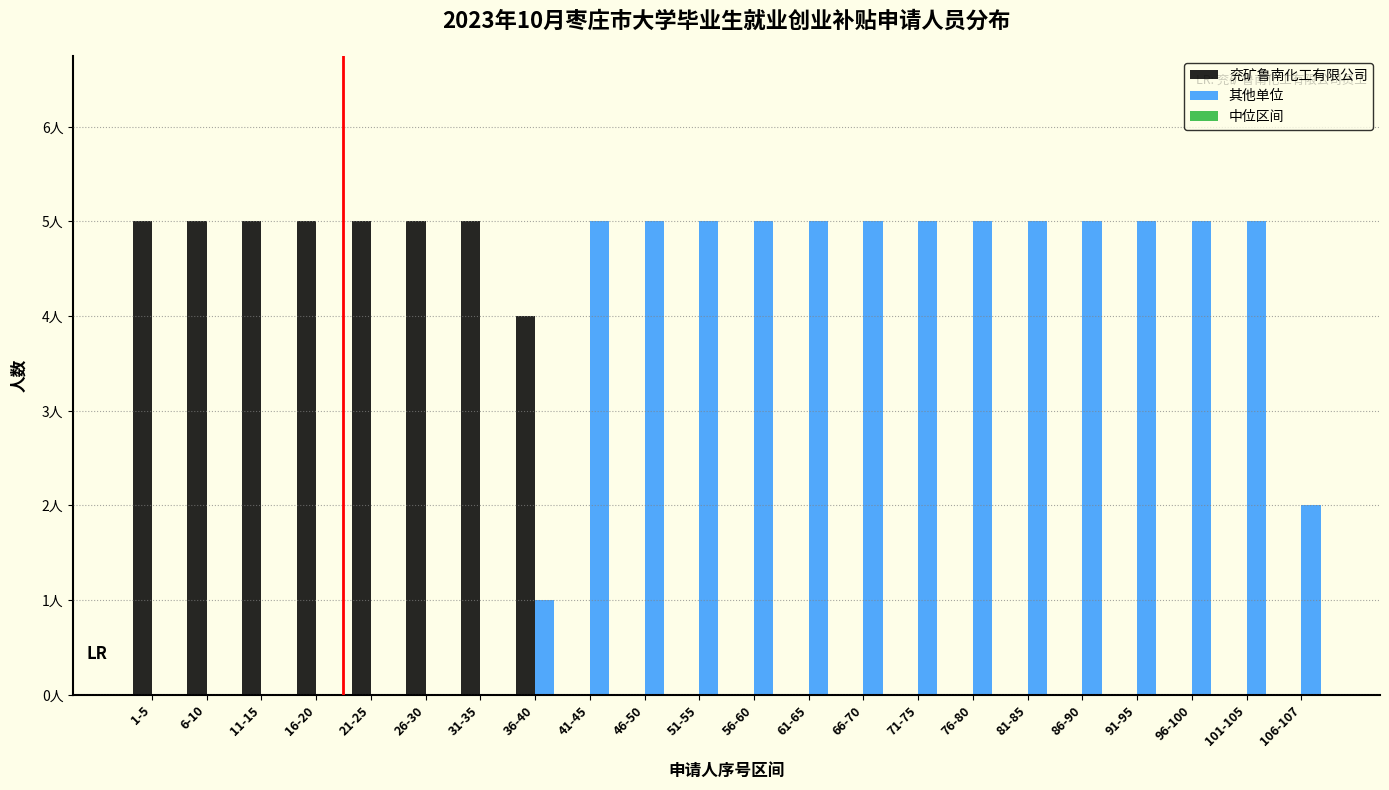

Are the bars grouped side by side (vs. stacked)?

Yes